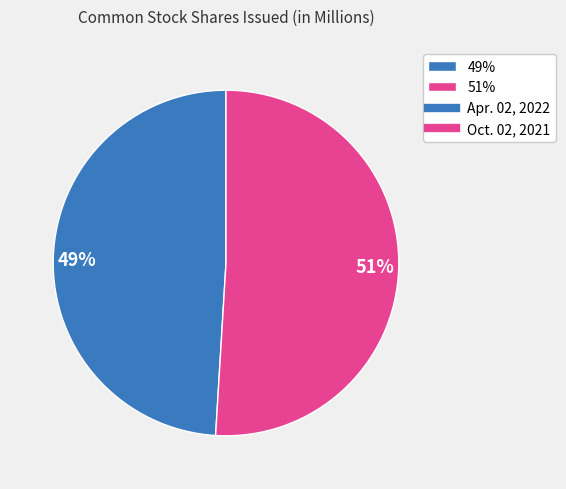

Is the sum of 51% and 49% greater than half?

Yes